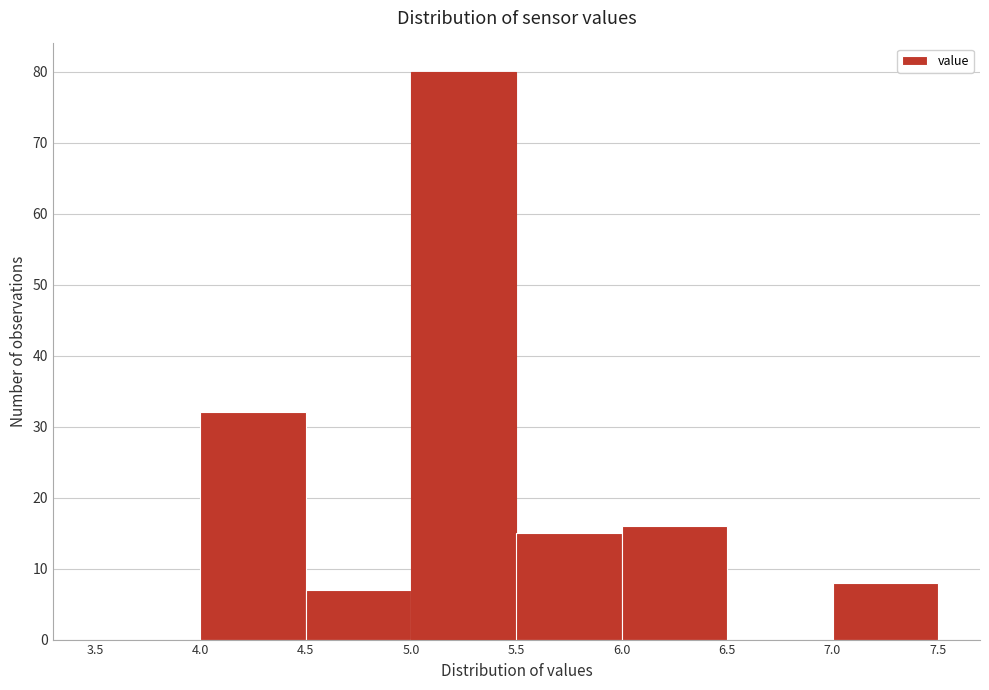

Which range on the x-axis has the tallest bar?

5.0 to 5.5